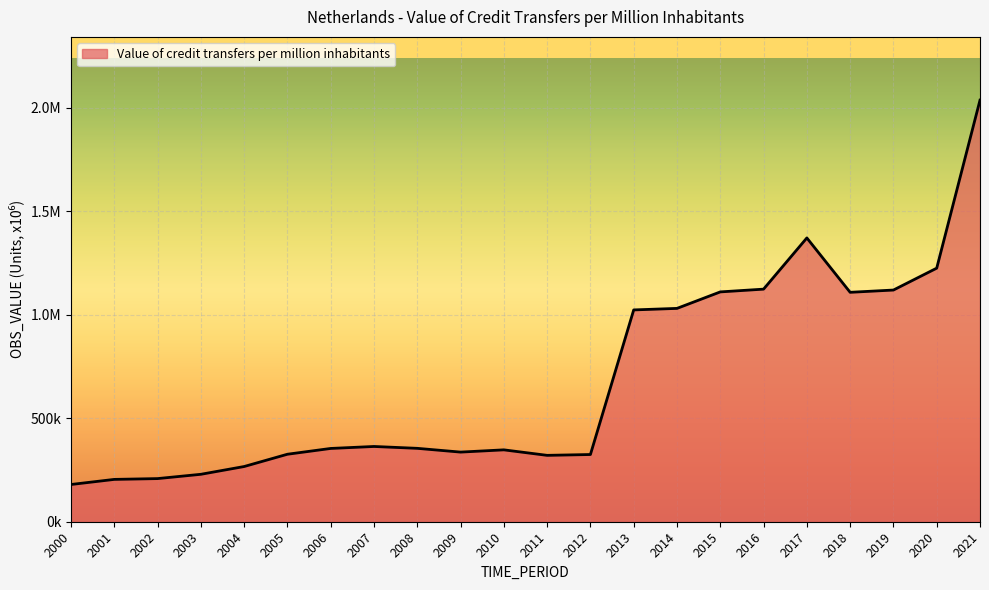

At which category does the data reach its first local valley?

2009